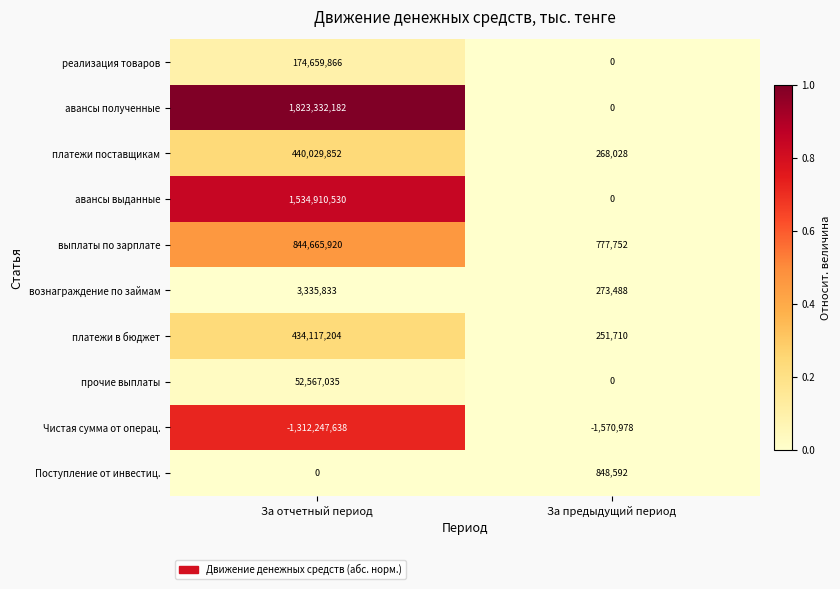

At which label does платежи в бюджет reach its minimum?

За предыдущий период